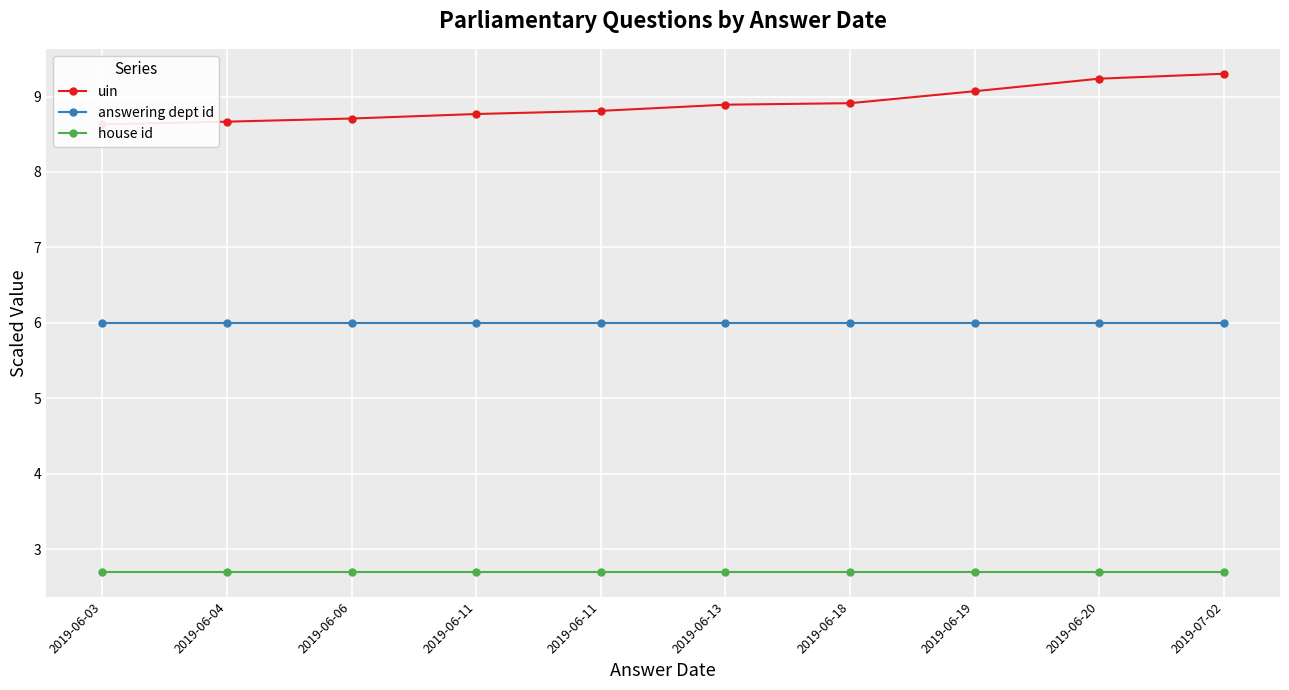

Which has a higher value, 2019-07-02 or 2019-06-13?

2019-07-02